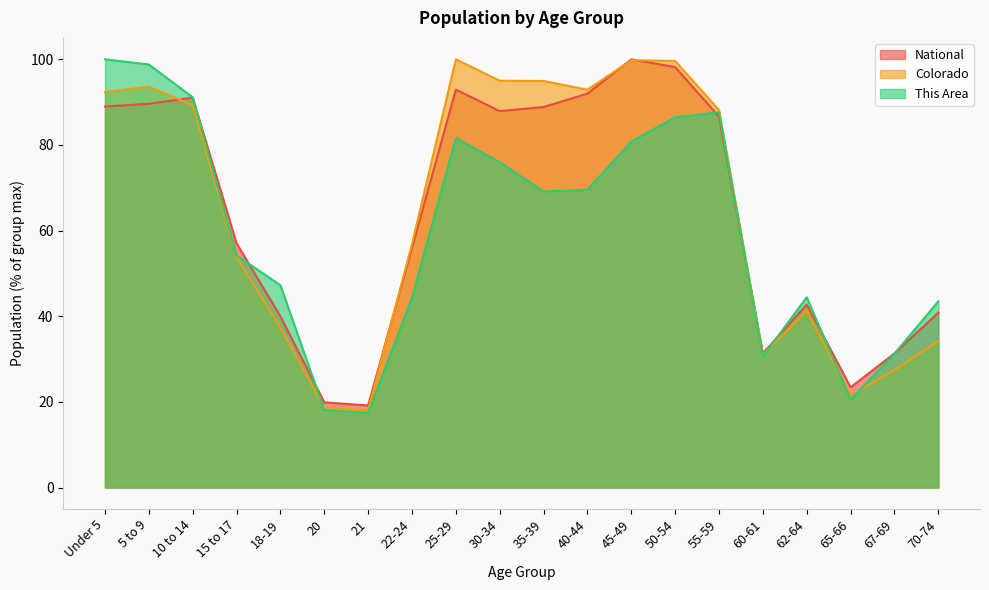

Reading right to left, list all the values displayed in this chart.

This Area: 43.5	31.3	20.5	44.4	30.6	87.7	86.4	80.8	69.5	69.1	76.0	81.6	44.3	17.4	18.1	47.2	54.2	91.1	98.8	100.0
Colorado: 34.2	27.5	21.5	41.2	31.1	88.2	99.6	99.8	92.9	94.9	95.0	100.0	56.9	18.1	18.6	37.3	53.8	89.3	93.6	92.3
National: 40.9	31.3	23.4	42.7	31.3	86.6	98.2	100.0	92.0	88.9	87.9	92.9	56.0	19.2	19.9	40.0	57.0	91.1	89.6	89.0